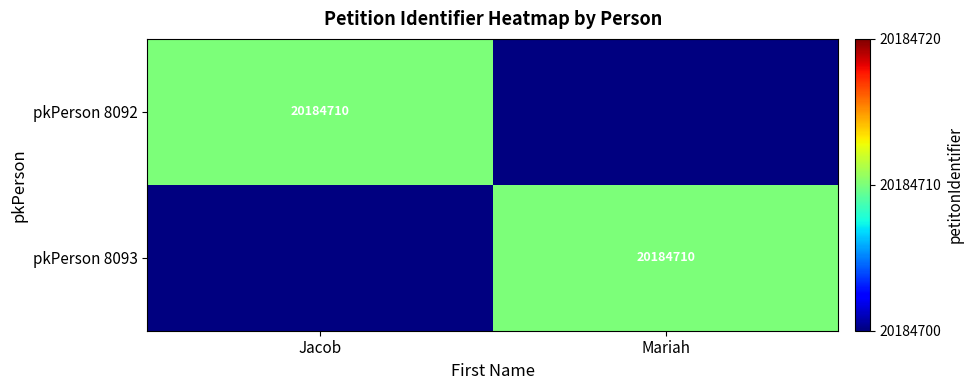

How many series are shown in this chart?

2